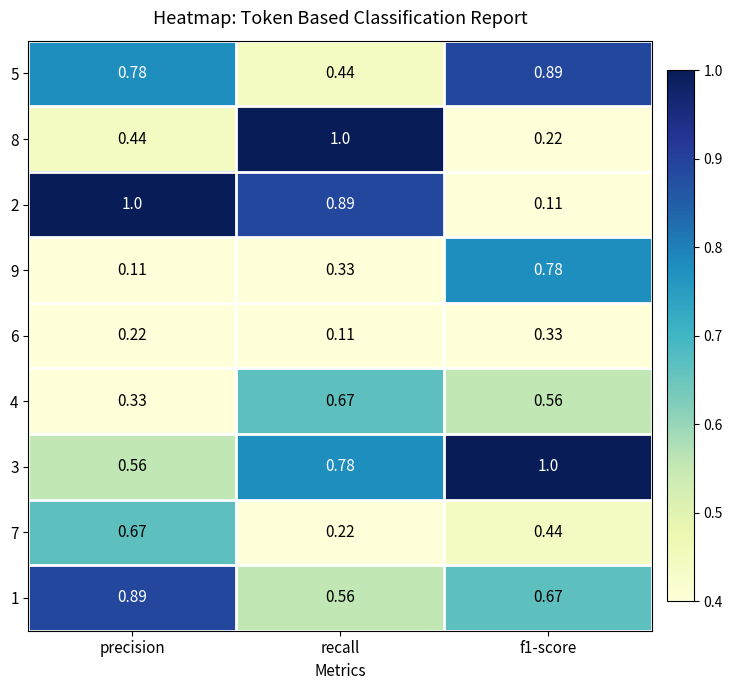

Which category has the lowest value in the 4 series?

precision